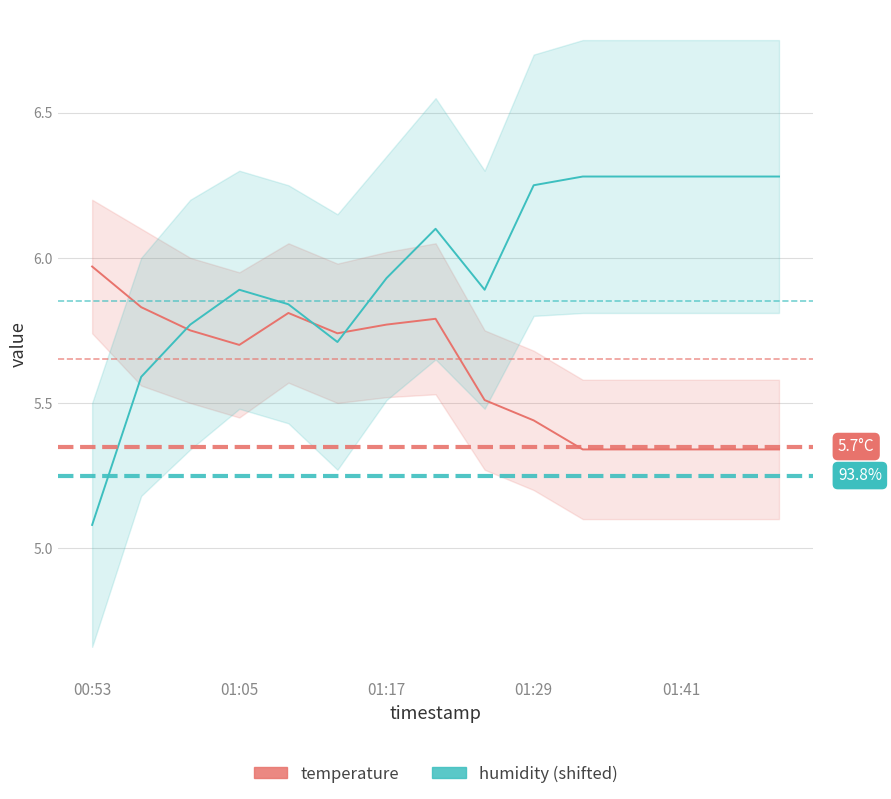

What position from the left is 01:17?

7